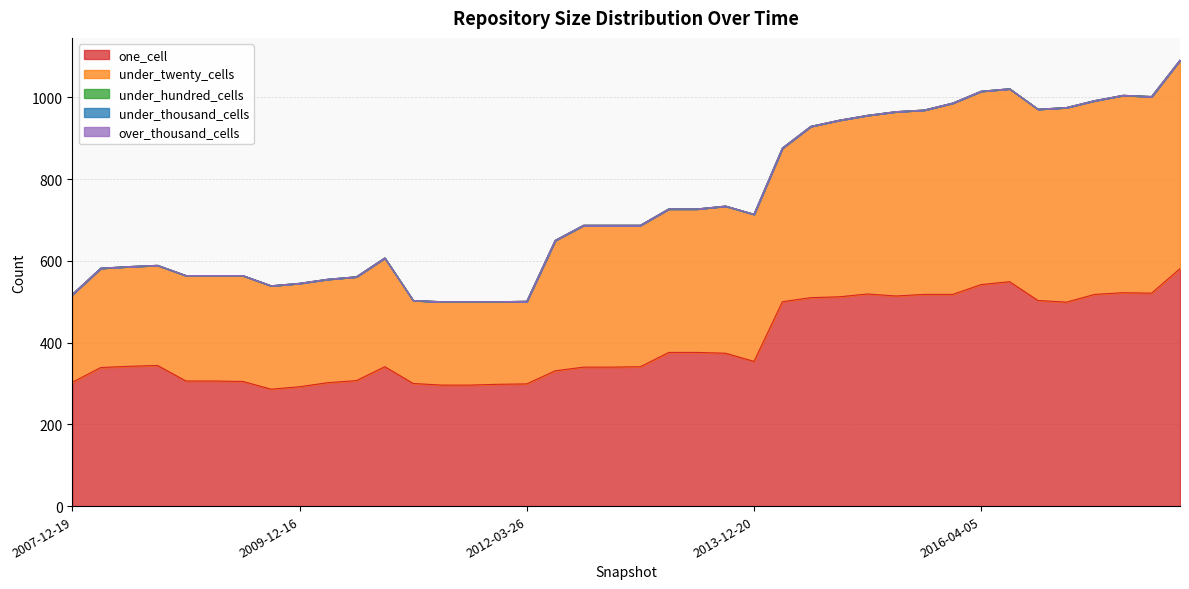

The under_twenty_cells series shows 610 at 2013-07-09. True or false?

False